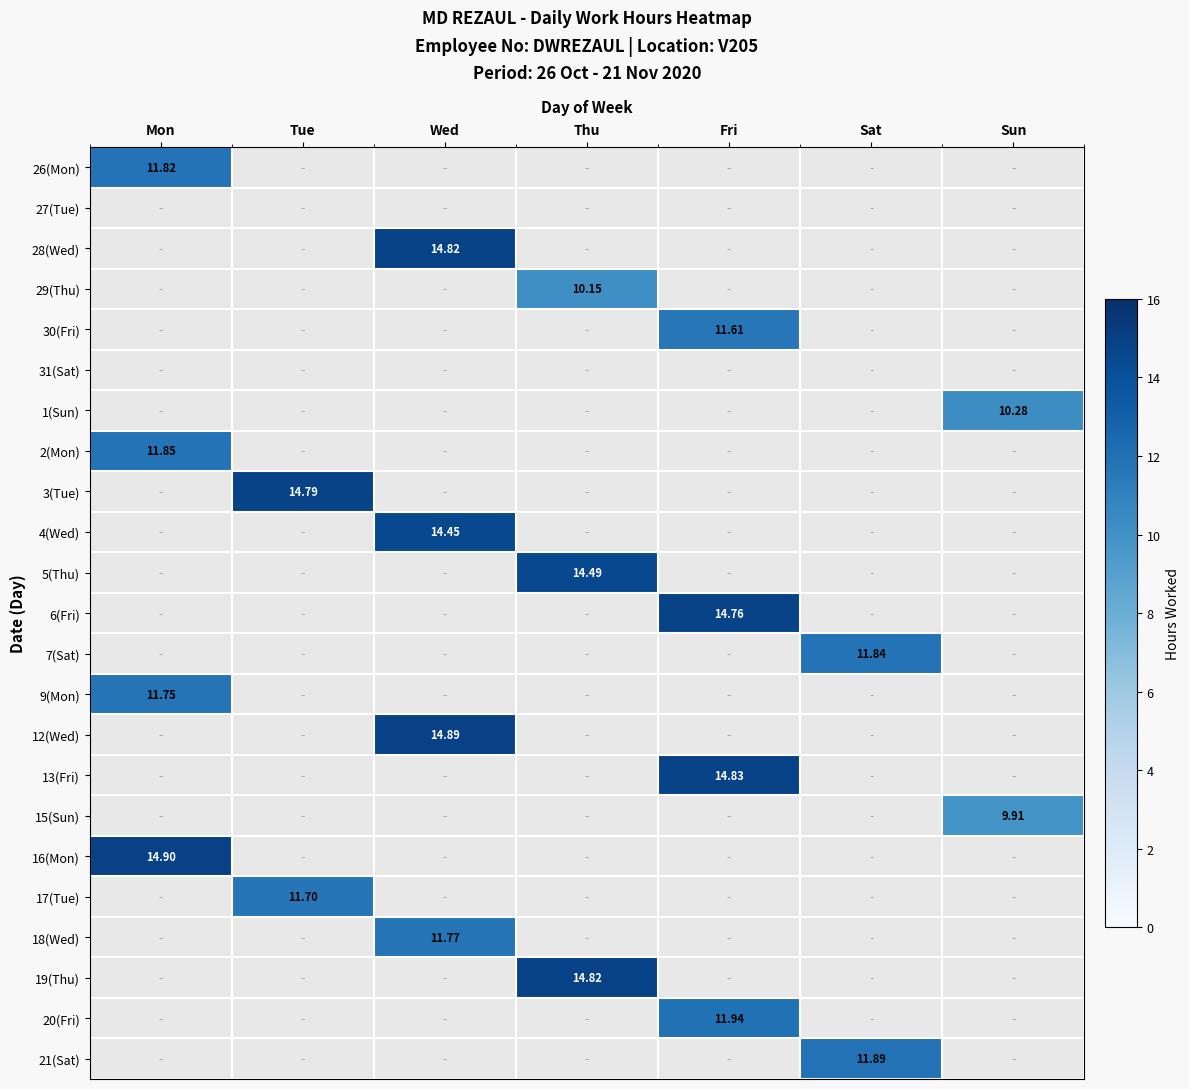

How many series are shown in this chart?

23